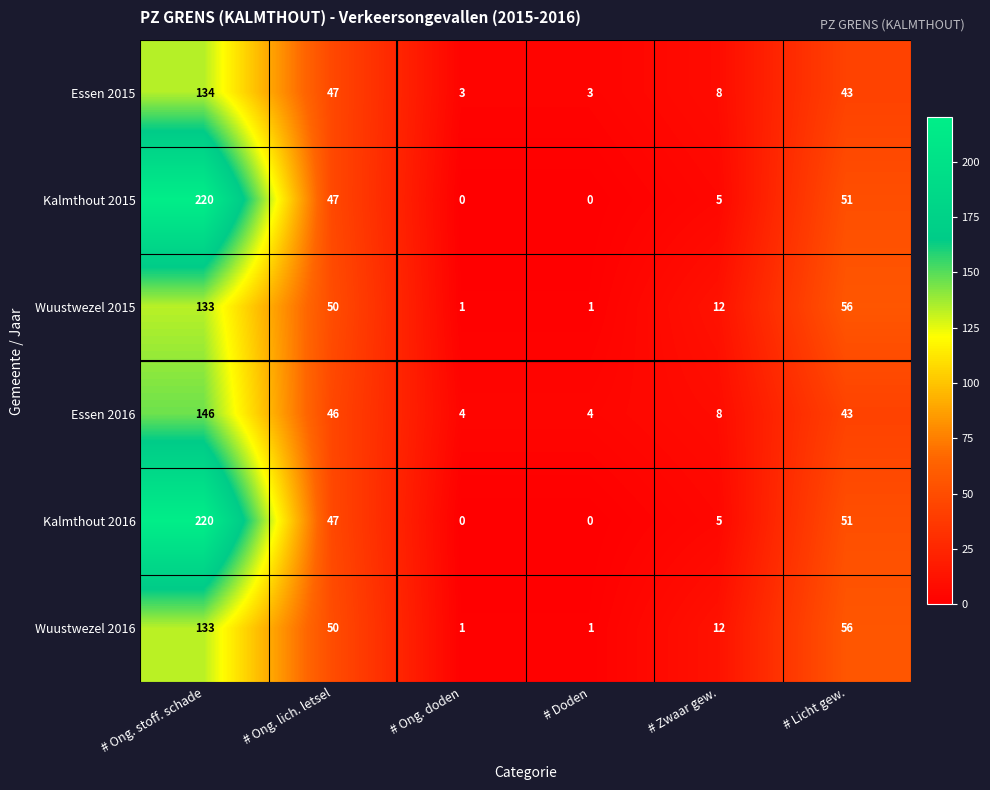

What is the maximum value for Kalmthout 2016?

220